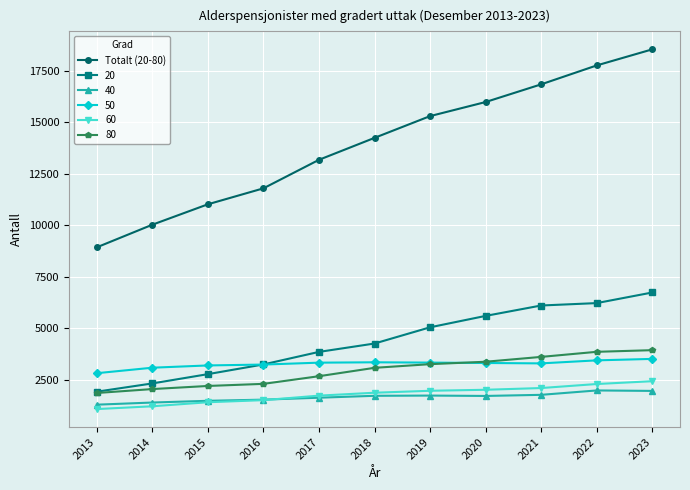

Which series has the widest spread of values?

Totalt (20-80)